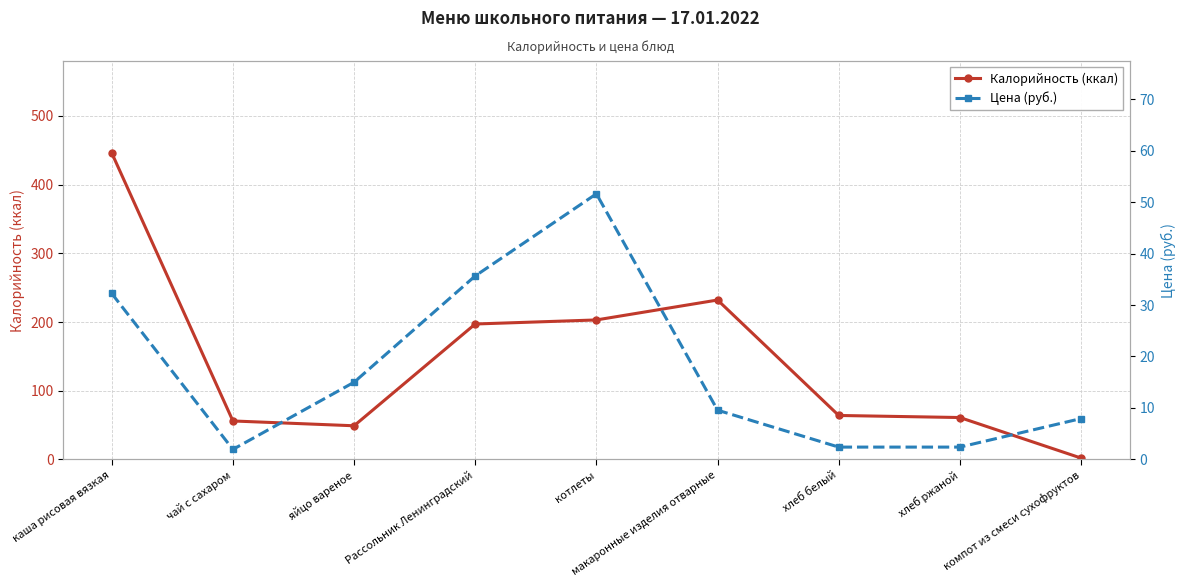

Does the chart display data point markers on the line(s)?

Yes